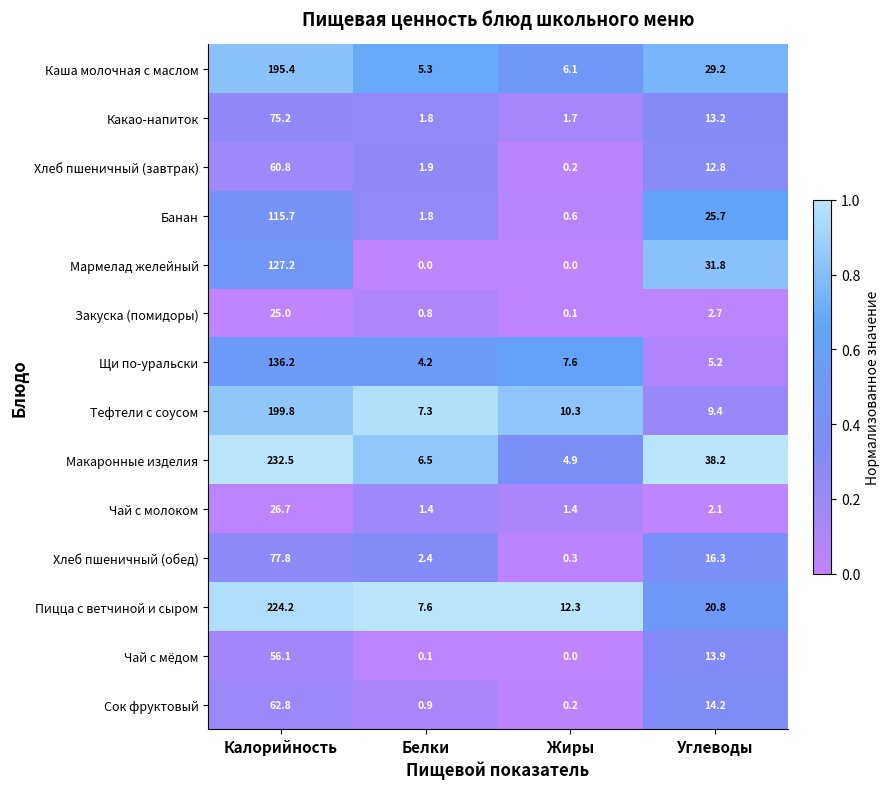

What is the sum of the Чай с молоком values at Углеводы and Жиры?

3.5